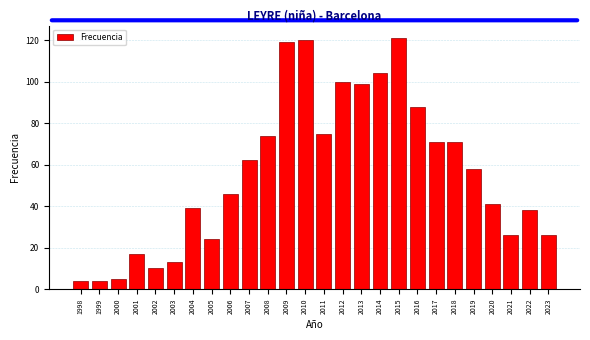

Reading left to right, extract all data points from this chart.

4	4	5	17	10	13	39	24	46	62	74	119	120	75	100	99	104	121	88	71	71	58	41	26	38	26